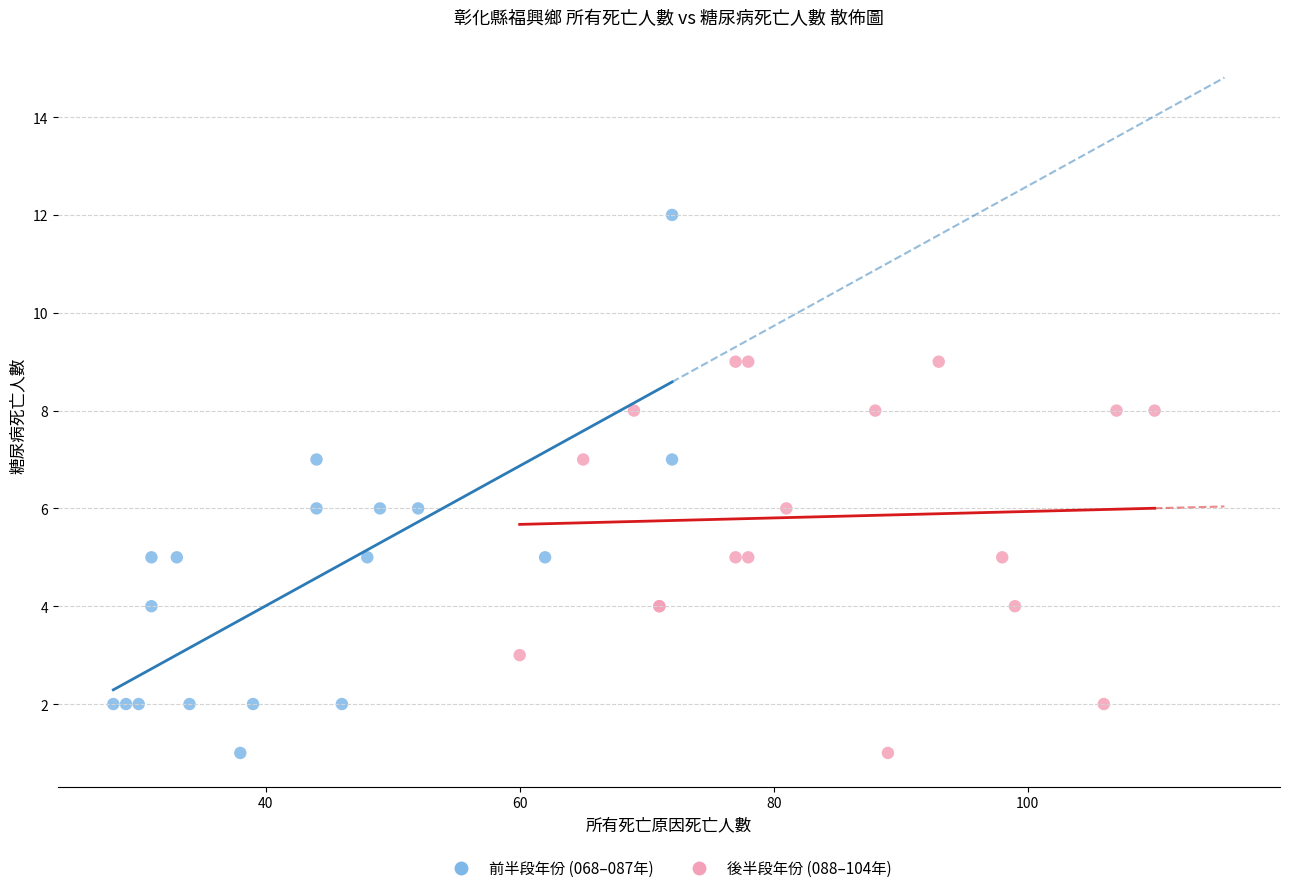

What are all the series names shown in the legend?

前半段年份 (068–087年), 後半段年份 (088–104年)